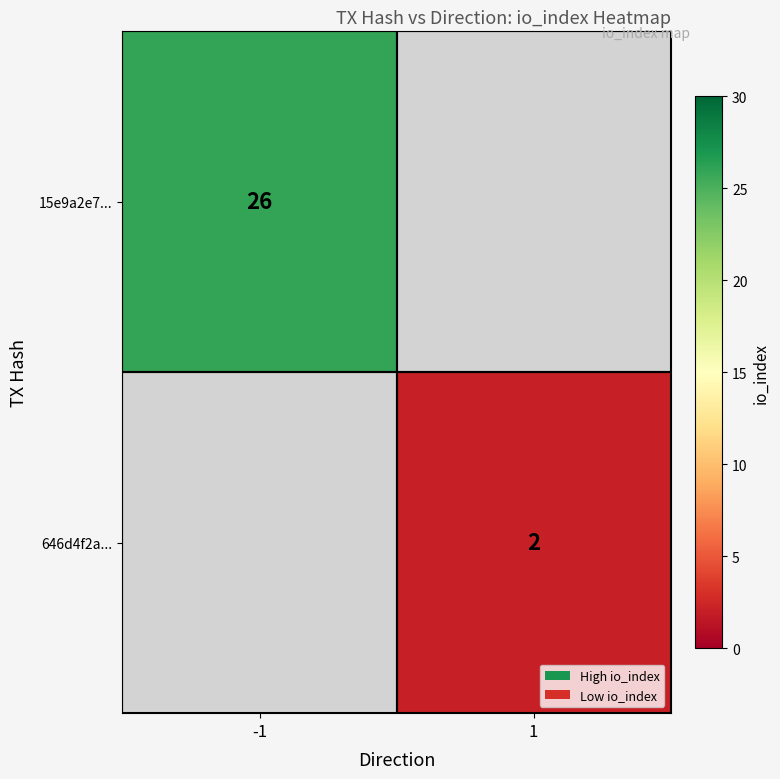

Between 1 and -1, which is larger?

-1